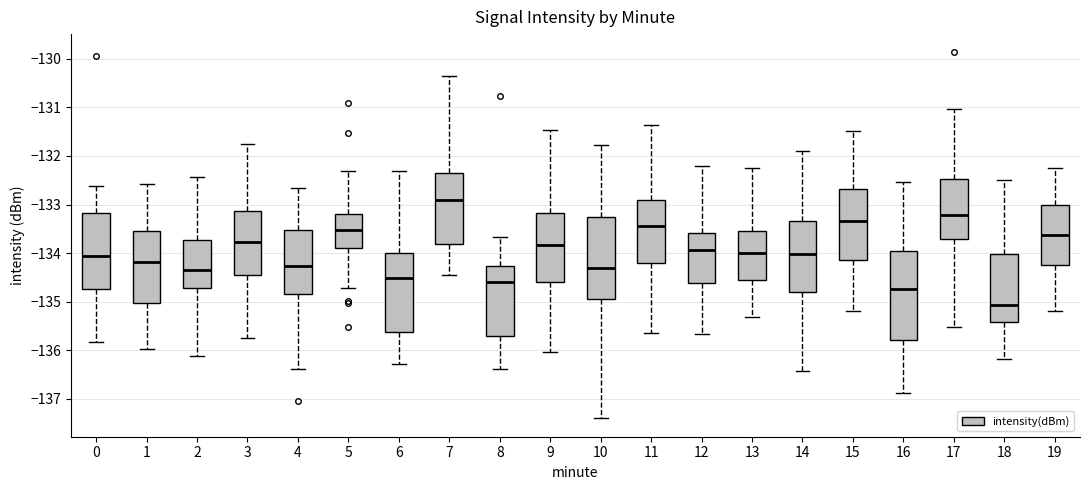

Reading left to right, read every box against the y-axis: the position of its median line, the range the box covers, and the ends of its whiskers. The values are not printed on the chart, so give them approximately, as read against the axis.

0: median -134.0, box -134.7 to -133.2, whiskers -135.8 to -132.6
1: median -134.2, box -135.0 to -133.5, whiskers -136.0 to -132.6
2: median -134.3, box -134.7 to -133.7, whiskers -136.1 to -132.4
3: median -133.8, box -134.4 to -133.1, whiskers -135.8 to -131.8
4: median -134.3, box -134.8 to -133.5, whiskers -136.4 to -132.7
5: median -133.5, box -133.9 to -133.2, whiskers -134.7 to -132.3
6: median -134.5, box -135.6 to -134.0, whiskers -136.3 to -132.3
7: median -132.9, box -133.8 to -132.3, whiskers -134.5 to -130.3
8: median -134.6, box -135.7 to -134.3, whiskers -136.4 to -133.7
9: median -133.8, box -134.6 to -133.2, whiskers -136.0 to -131.5
10: median -134.3, box -134.9 to -133.3, whiskers -137.4 to -131.8
11: median -133.4, box -134.2 to -132.9, whiskers -135.6 to -131.4
12: median -133.9, box -134.6 to -133.6, whiskers -135.7 to -132.2
13: median -134.0, box -134.5 to -133.5, whiskers -135.3 to -132.3
14: median -134.0, box -134.8 to -133.3, whiskers -136.4 to -131.9
15: median -133.3, box -134.1 to -132.7, whiskers -135.2 to -131.5
16: median -134.7, box -135.8 to -134.0, whiskers -136.9 to -132.5
17: median -133.2, box -133.7 to -132.5, whiskers -135.5 to -131.0
18: median -135.1, box -135.4 to -134.0, whiskers -136.2 to -132.5
19: median -133.6, box -134.2 to -133.0, whiskers -135.2 to -132.2